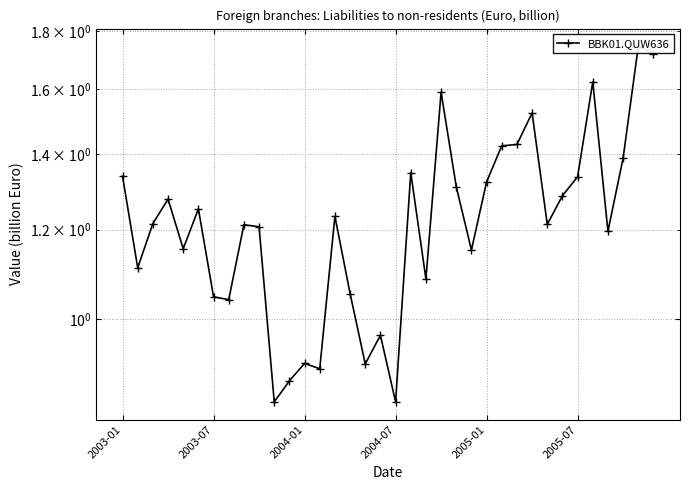

How many data points are less than 1?

7